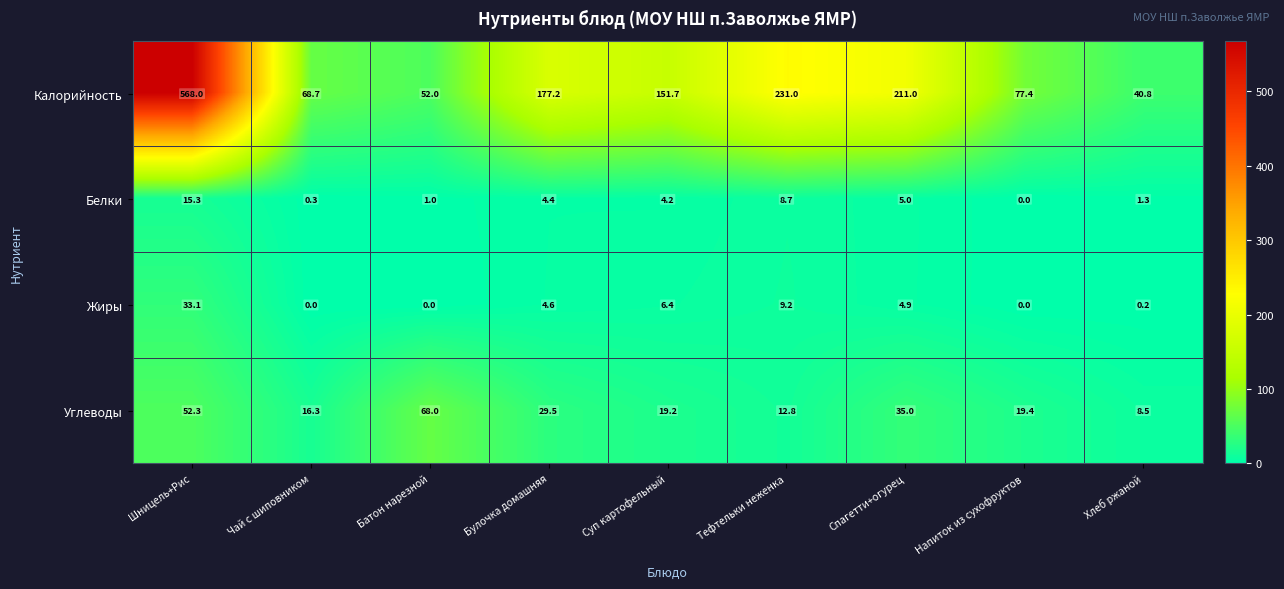

The Углеводы series shows 18.0 at Булочка домашняя. True or false?

False